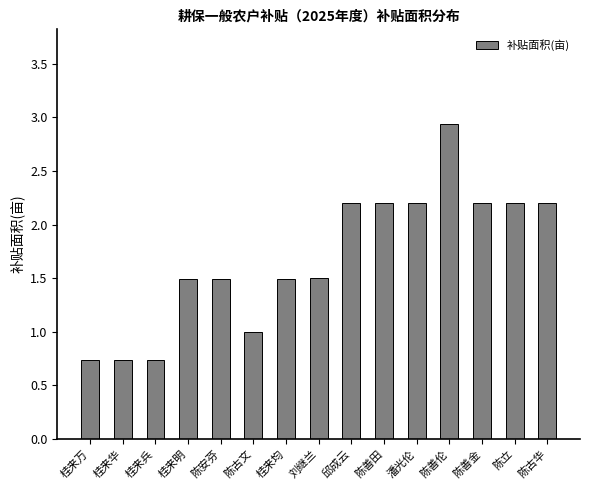

Which has a higher value, 陈立 or 刘继兰?

陈立